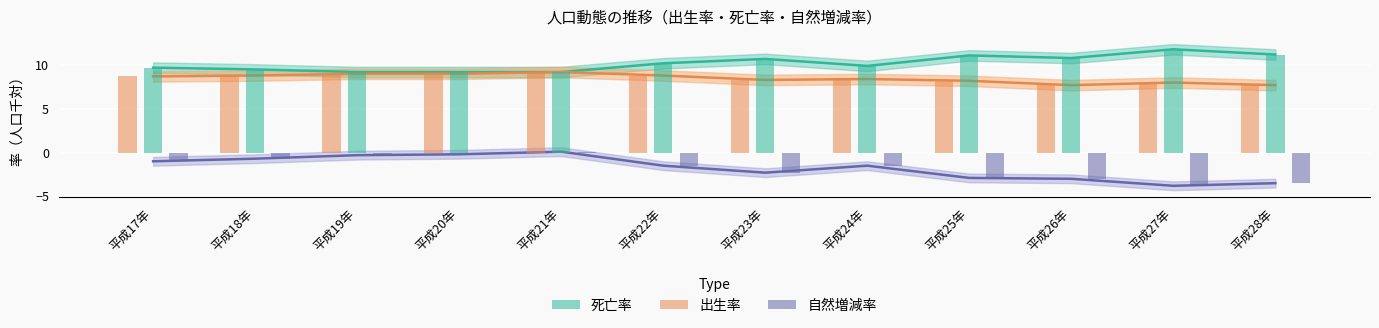

What is the difference between the highest and lowest values at 平成24年?

11.4